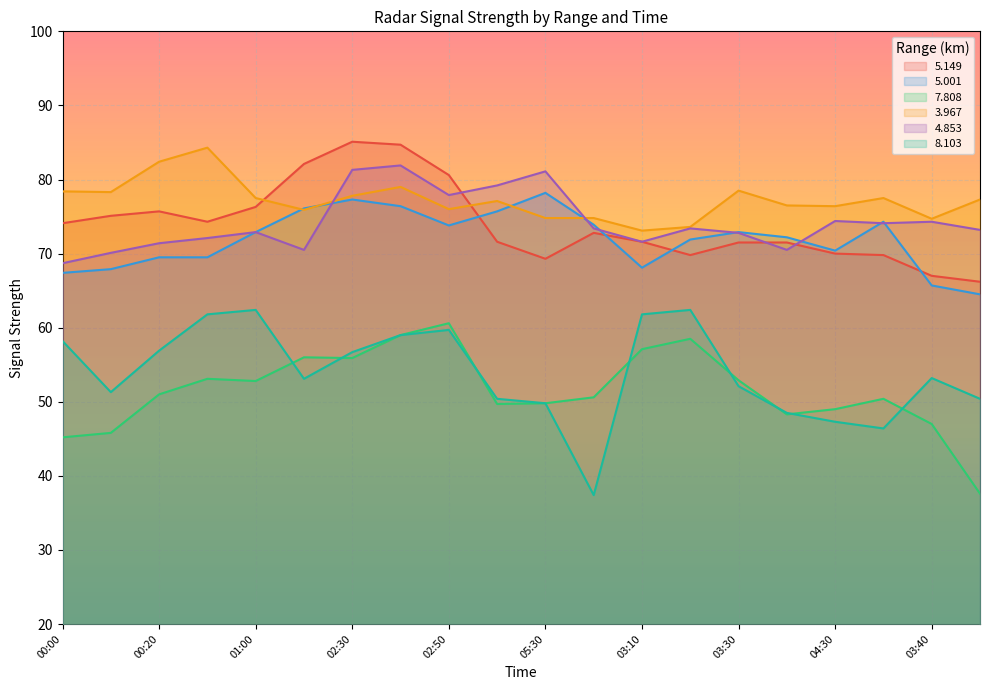

At which category does the chart reach its peak across all series?

02:30